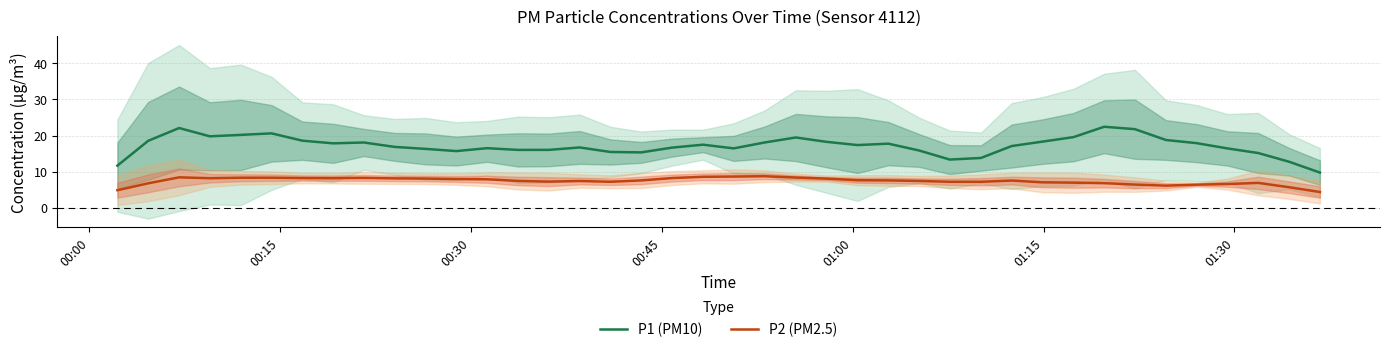

True or false: P1 (PM10) and P2 (PM2.5) intersect in this chart.

False